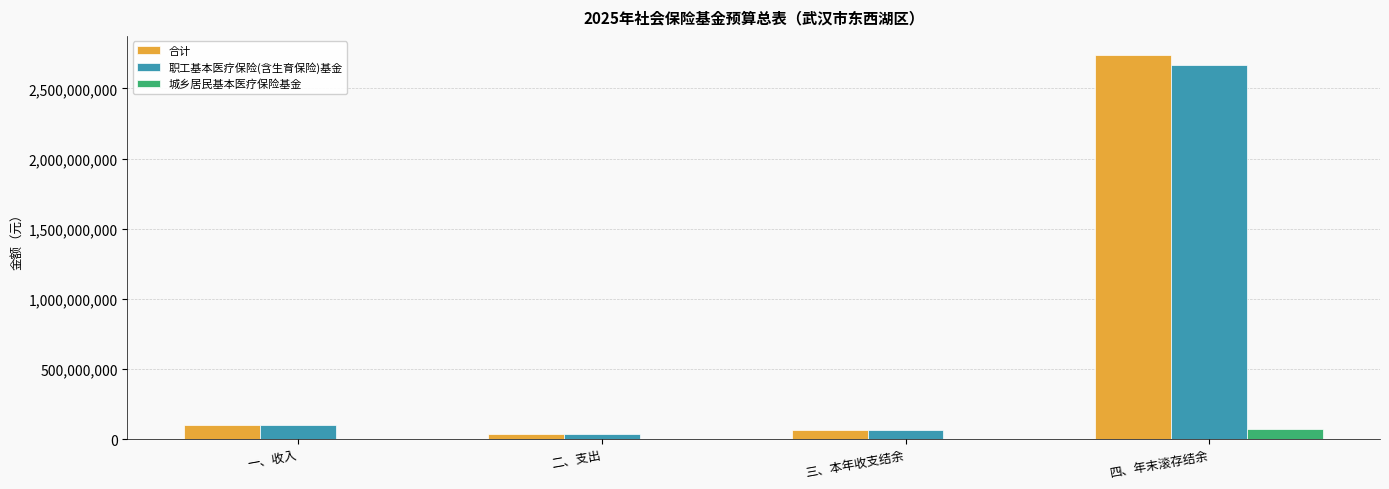

What is the sum of all 城乡居民基本医疗保险基金 values?

72233152.8